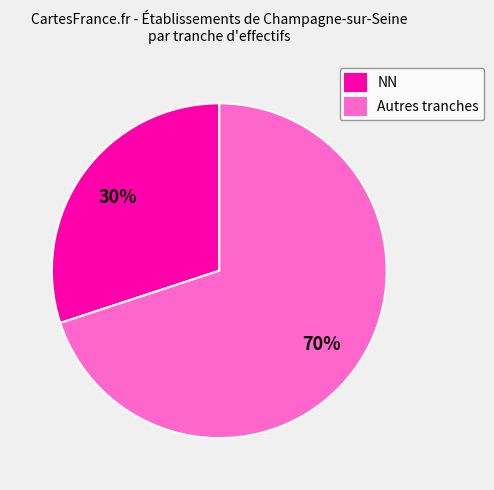

Which has a higher value, NN or Autres tranches?

Autres tranches